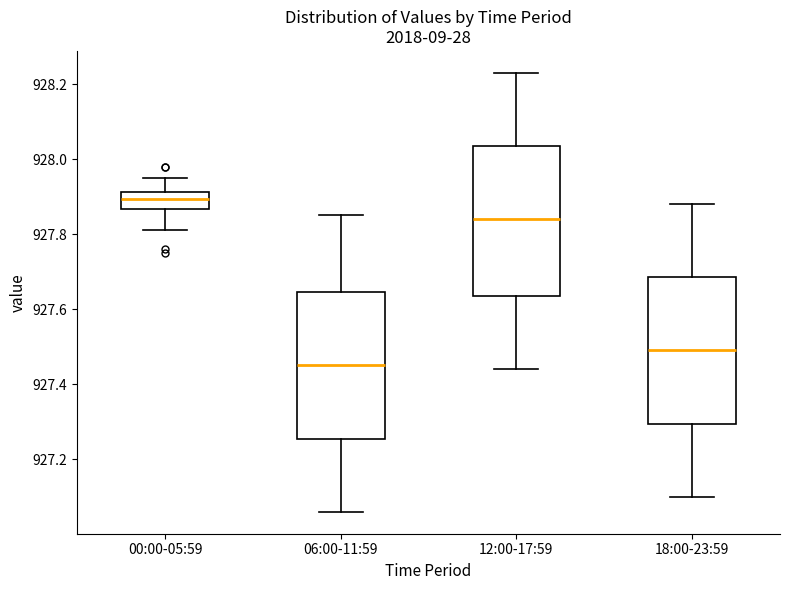

Which box has the highest median line?

00:00-05:59